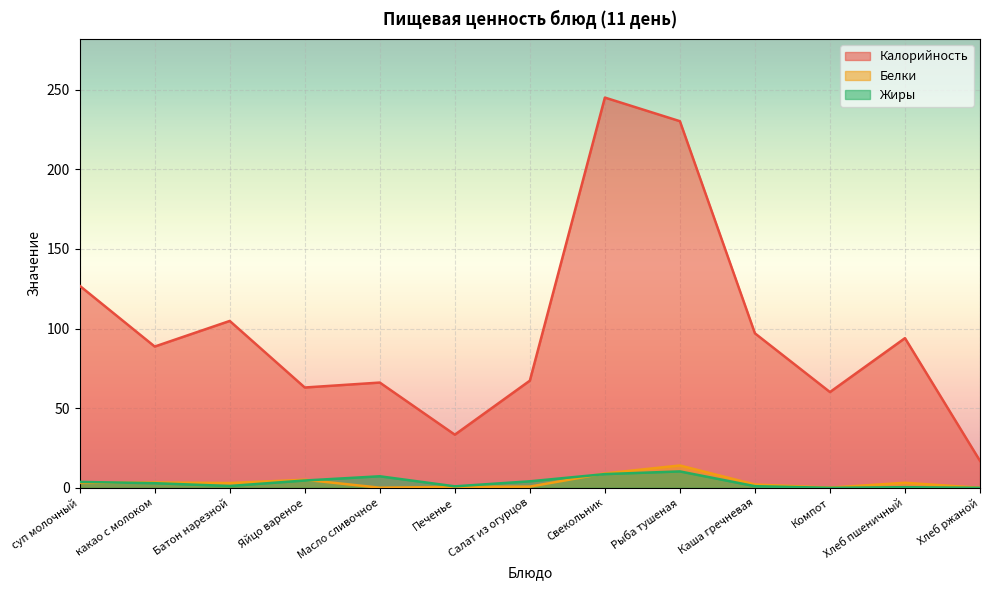

List the series in order of their peak value, lowest first.

Жиры, Белки, Калорийность